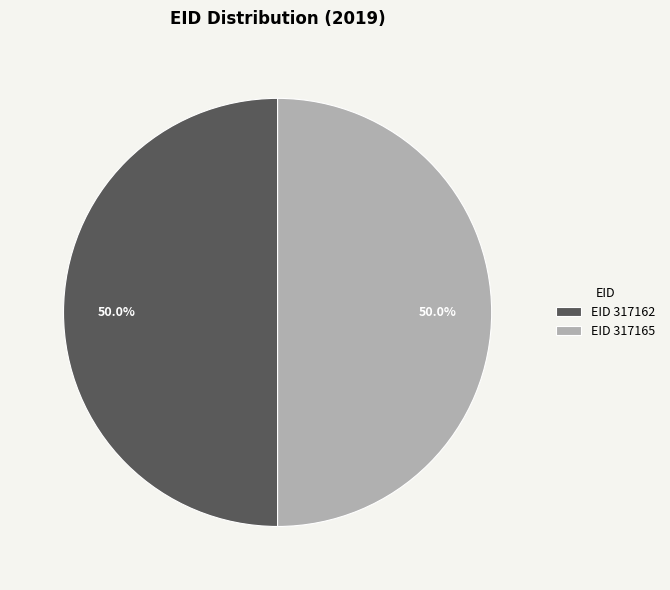

What is the ratio of the value at EID 317162 to the value at EID 317165?

1.0